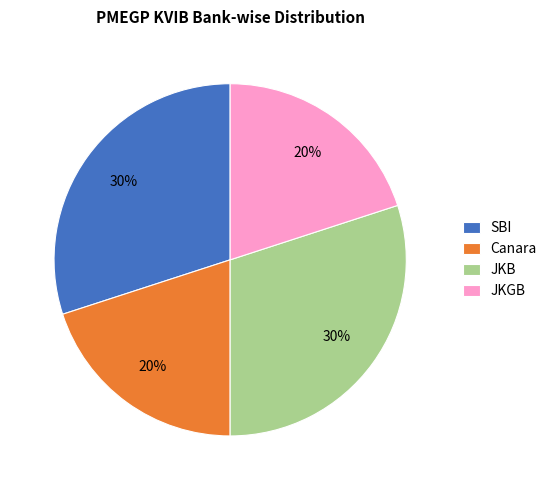

To the nearest percent, what portion does JKGB represent?

20%